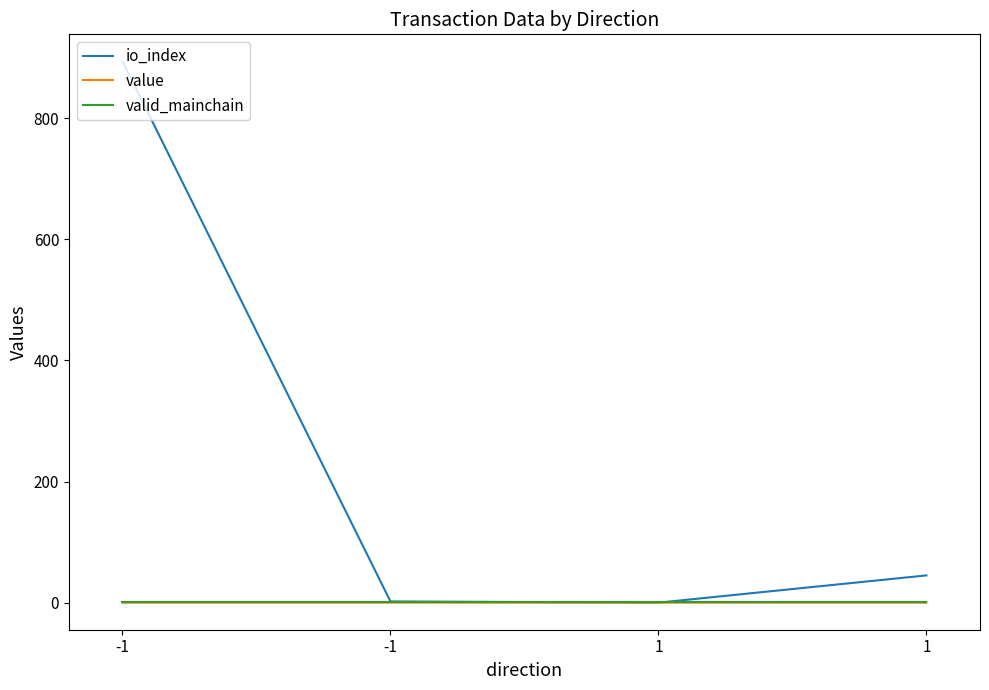

What is the difference between the highest and lowest values at 1?

1.0